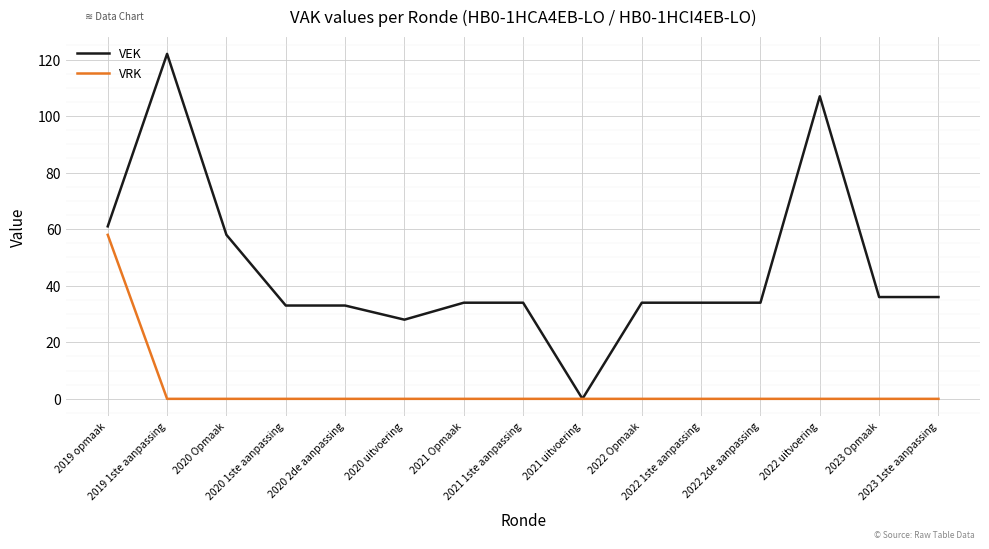

What is the greatest value displayed?

122